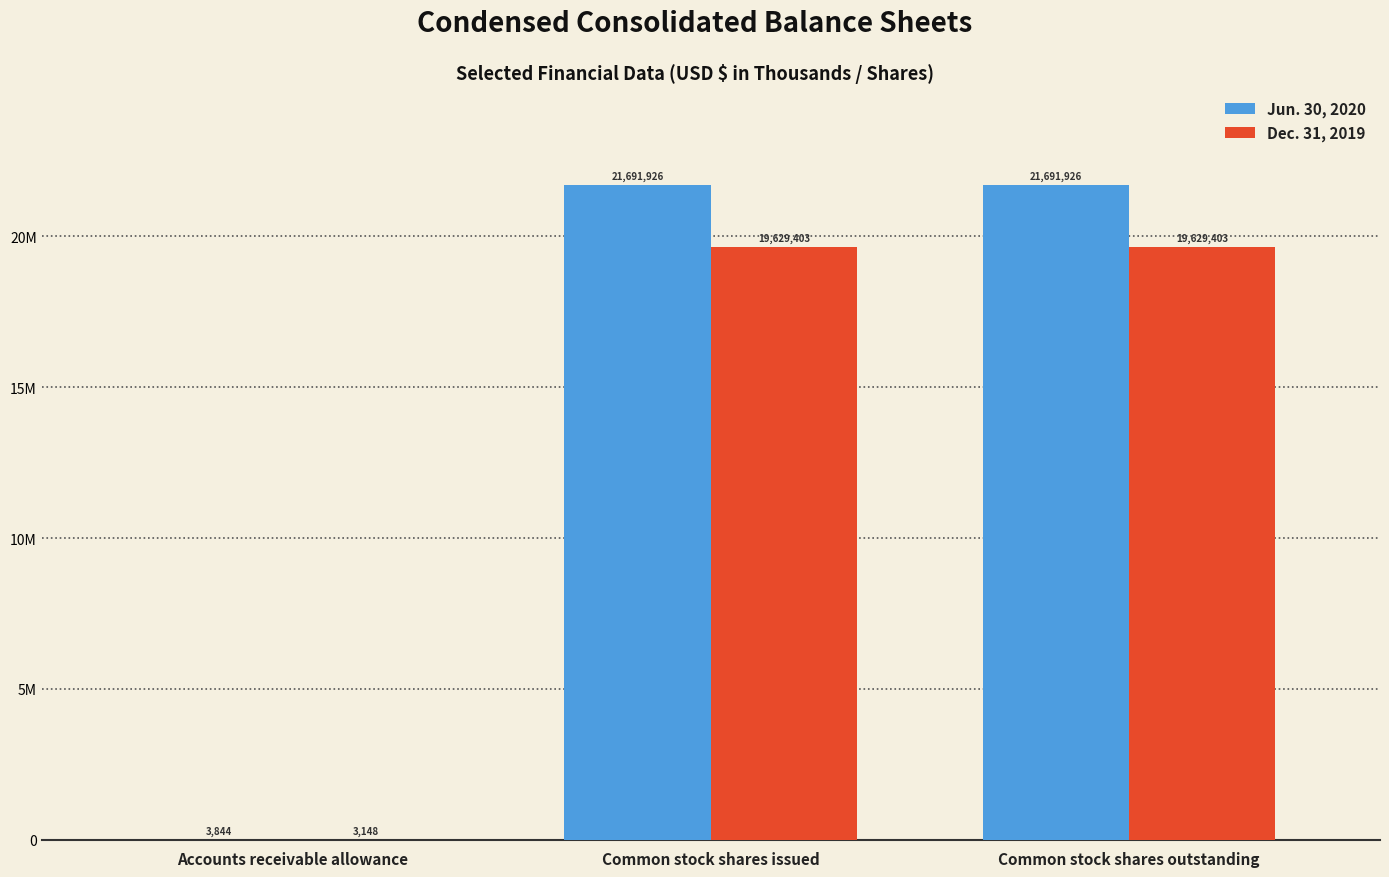

Which label corresponds to the largest value in the chart?

Common stock shares issued